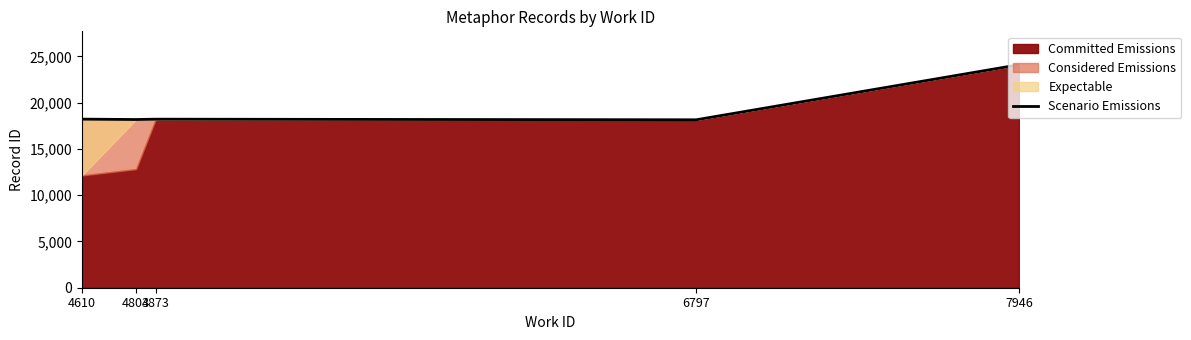

How many values exceed 18219?

2